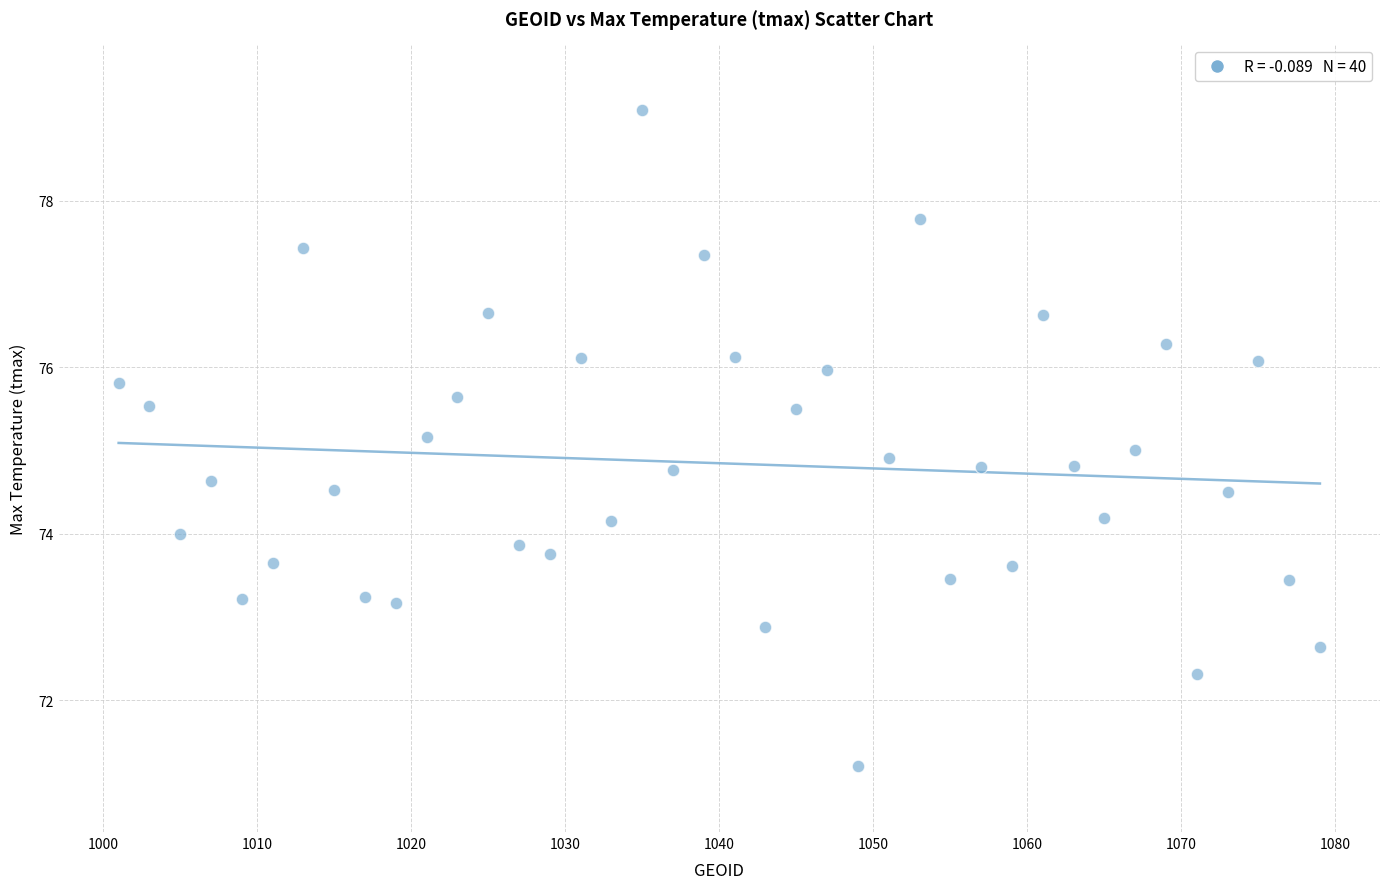

What is the range of X values (max minus min)?

78.0